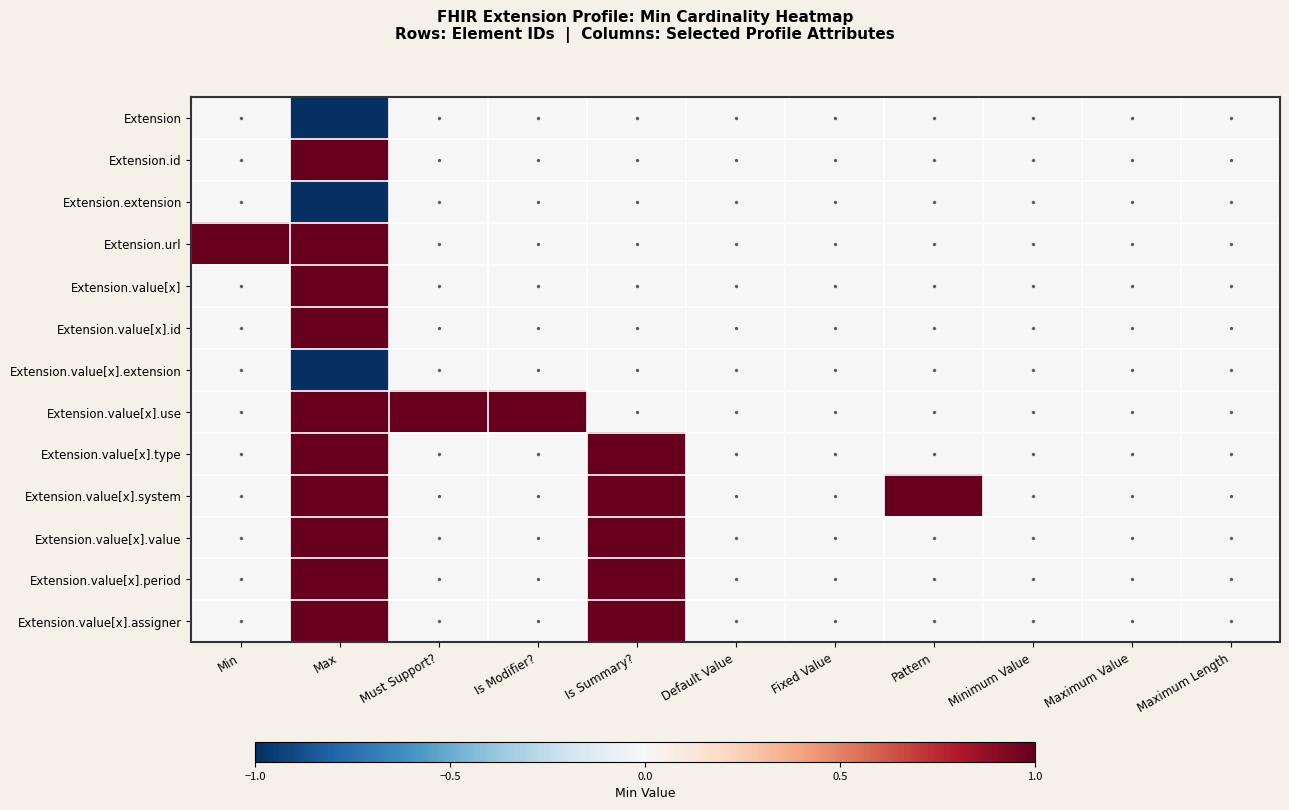

Reading left to right, list all the values displayed in this chart.

Extension: Min=0	Max=-1	Must Support?=0	Is Modifier?=0	Is Summary?=0	Default Value=0	Fixed Value=0	Pattern=0	Minimum Value=0	Maximum Value=0	Maximum Length=0
Extension.id: Min=0	Max=1	Must Support?=0	Is Modifier?=0	Is Summary?=0	Default Value=0	Fixed Value=0	Pattern=0	Minimum Value=0	Maximum Value=0	Maximum Length=0
Extension.extension: Min=0	Max=-1	Must Support?=0	Is Modifier?=0	Is Summary?=0	Default Value=0	Fixed Value=0	Pattern=0	Minimum Value=0	Maximum Value=0	Maximum Length=0
Extension.url: Min=1	Max=1	Must Support?=0	Is Modifier?=0	Is Summary?=0	Default Value=0	Fixed Value=0	Pattern=0	Minimum Value=0	Maximum Value=0	Maximum Length=0
Extension.value[x]: Min=0	Max=1	Must Support?=0	Is Modifier?=0	Is Summary?=0	Default Value=0	Fixed Value=0	Pattern=0	Minimum Value=0	Maximum Value=0	Maximum Length=0
Extension.value[x].id: Min=0	Max=1	Must Support?=0	Is Modifier?=0	Is Summary?=0	Default Value=0	Fixed Value=0	Pattern=0	Minimum Value=0	Maximum Value=0	Maximum Length=0
Extension.value[x].extension: Min=0	Max=-1	Must Support?=0	Is Modifier?=0	Is Summary?=0	Default Value=0	Fixed Value=0	Pattern=0	Minimum Value=0	Maximum Value=0	Maximum Length=0
Extension.value[x].use: Min=0	Max=1	Must Support?=1	Is Modifier?=1	Is Summary?=0	Default Value=0	Fixed Value=0	Pattern=0	Minimum Value=0	Maximum Value=0	Maximum Length=0
Extension.value[x].type: Min=0	Max=1	Must Support?=0	Is Modifier?=0	Is Summary?=1	Default Value=0	Fixed Value=0	Pattern=0	Minimum Value=0	Maximum Value=0	Maximum Length=0
Extension.value[x].system: Min=0	Max=1	Must Support?=0	Is Modifier?=0	Is Summary?=1	Default Value=0	Fixed Value=0	Pattern=1	Minimum Value=0	Maximum Value=0	Maximum Length=0
Extension.value[x].value: Min=0	Max=1	Must Support?=0	Is Modifier?=0	Is Summary?=1	Default Value=0	Fixed Value=0	Pattern=0	Minimum Value=0	Maximum Value=0	Maximum Length=0
Extension.value[x].period: Min=0	Max=1	Must Support?=0	Is Modifier?=0	Is Summary?=1	Default Value=0	Fixed Value=0	Pattern=0	Minimum Value=0	Maximum Value=0	Maximum Length=0
Extension.value[x].assigner: Min=0	Max=1	Must Support?=0	Is Modifier?=0	Is Summary?=1	Default Value=0	Fixed Value=0	Pattern=0	Minimum Value=0	Maximum Value=0	Maximum Length=0